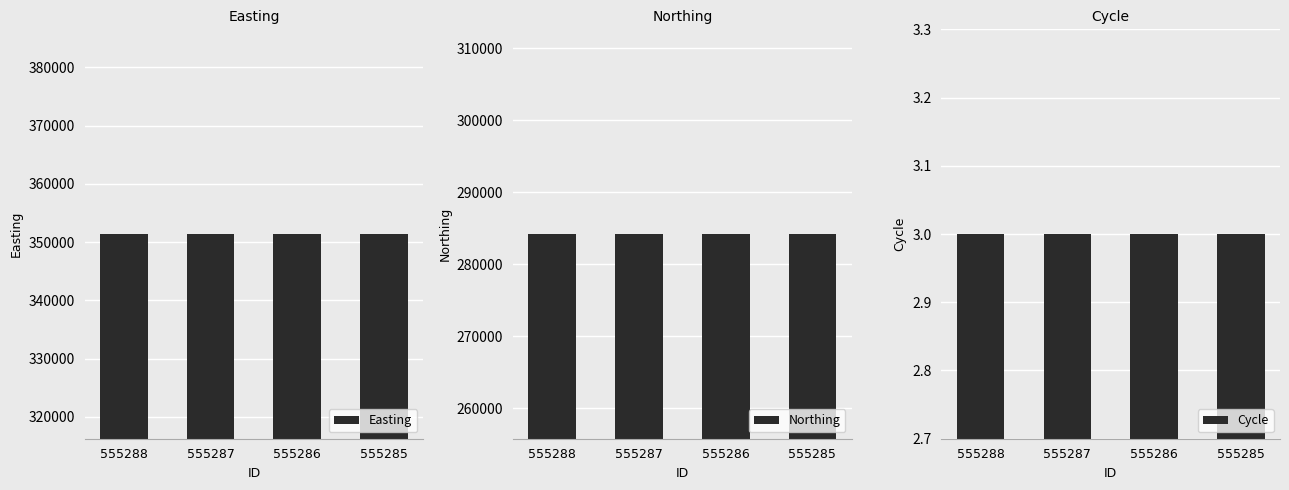

Which series has the widest spread of values?

Easting